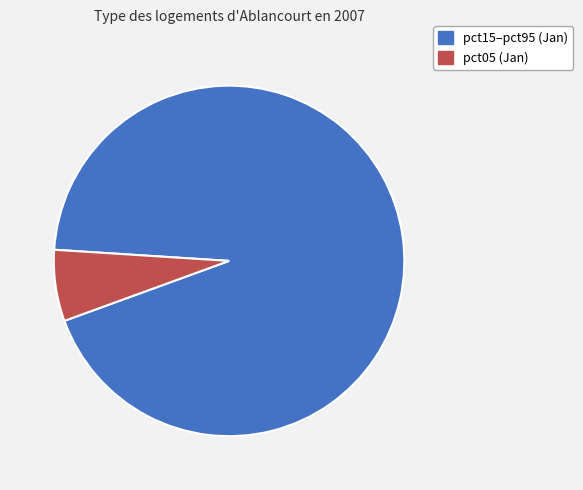

Does any single category account for the majority?

Yes